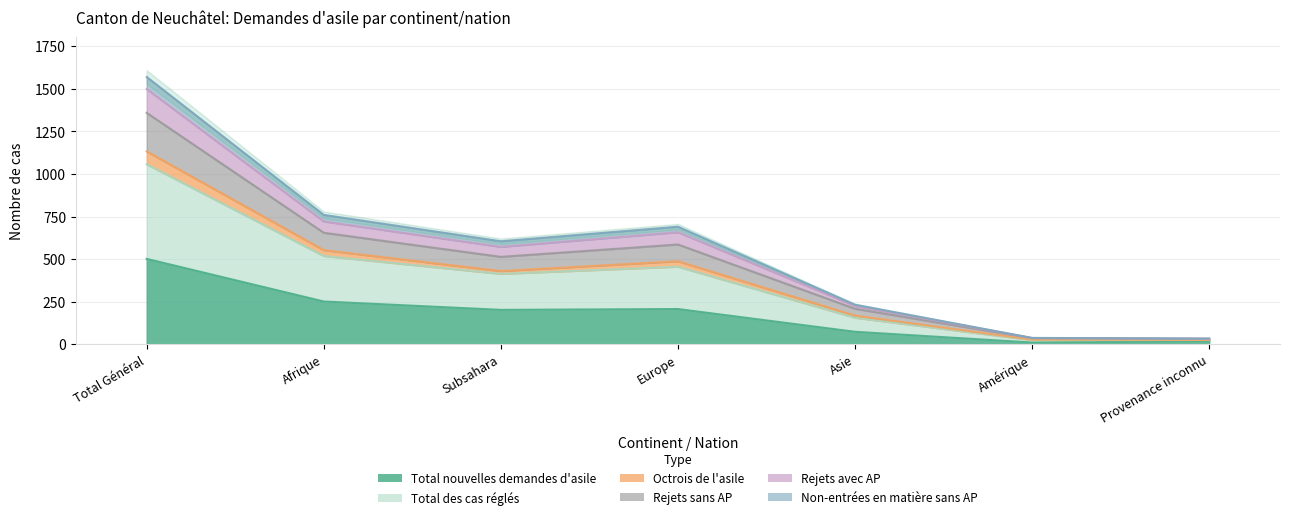

How many distinct data groups are displayed?

4